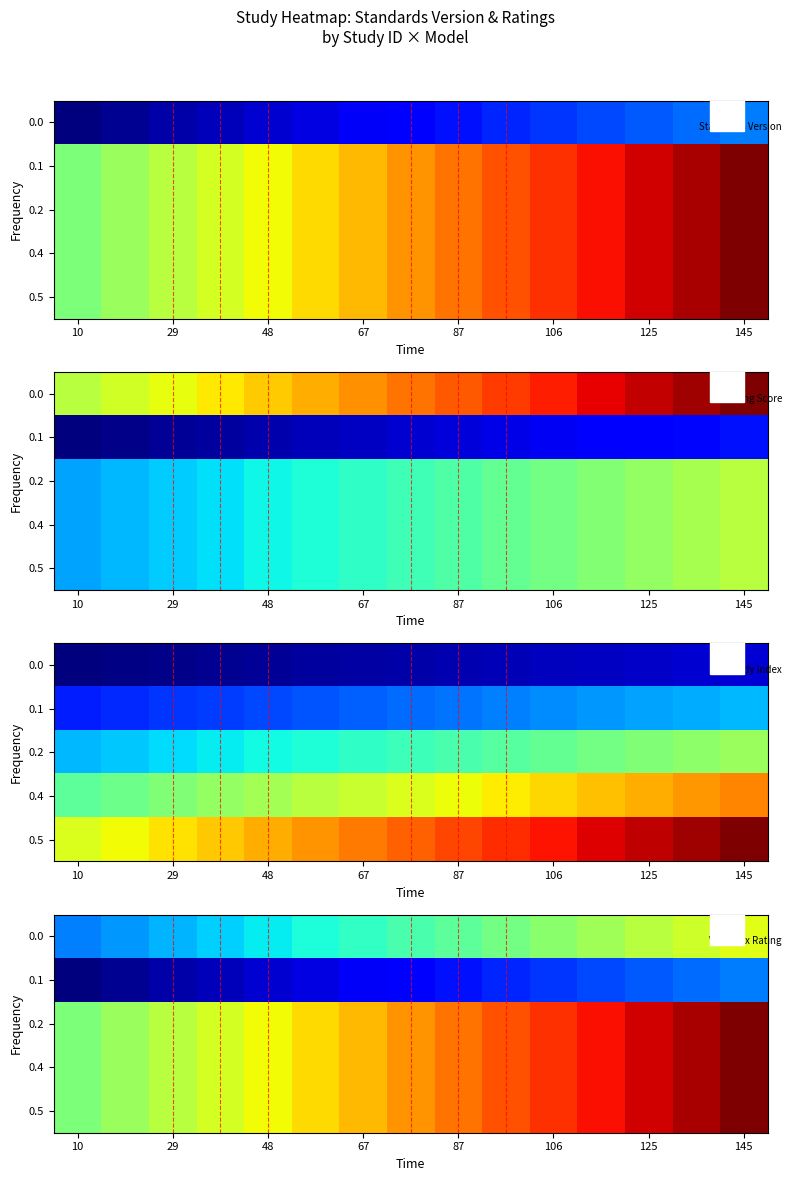

The value of 0.2 at 125 is 4.6. True or false?

True